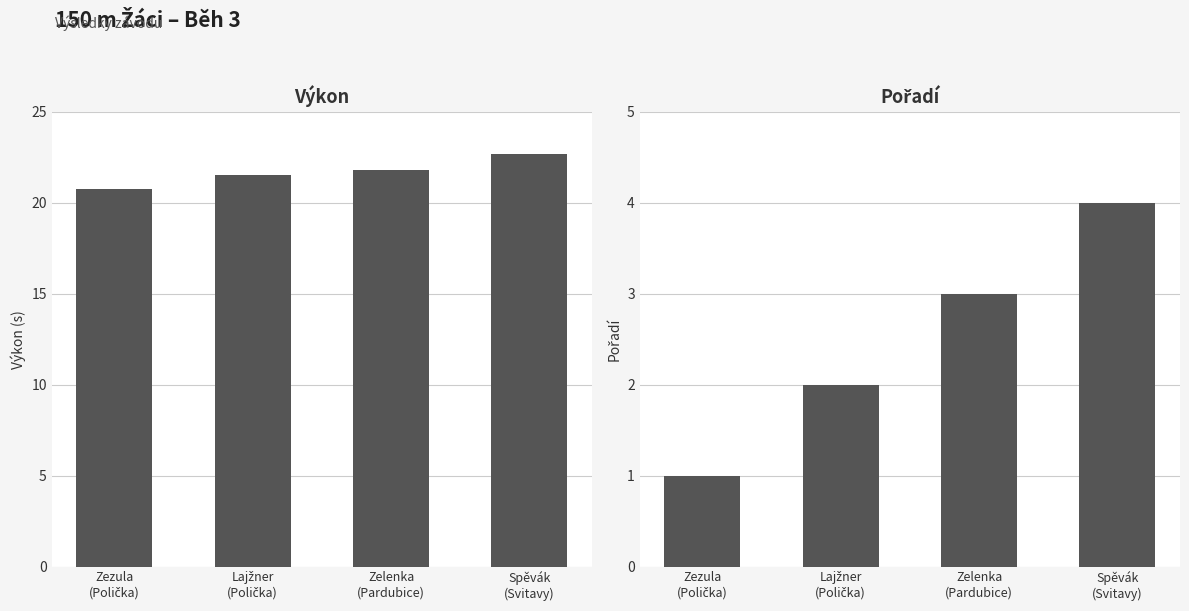

Rank the series at Lajžner
(Polička) from lowest to highest value.

Pořadí, Výkon